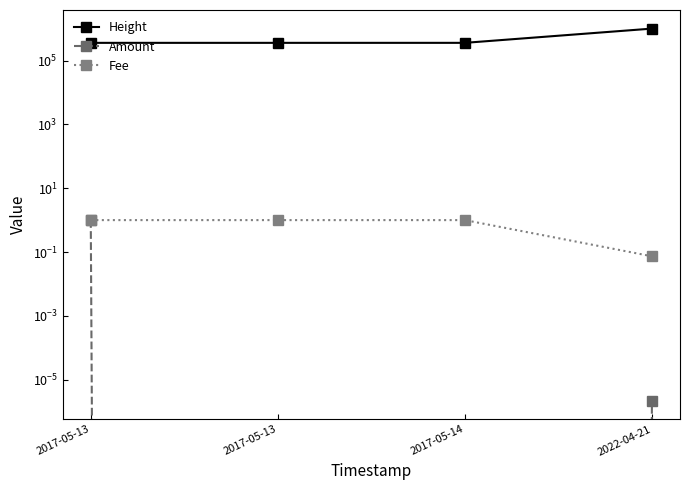

What is the difference between the Height values at 2017-05-13 and 2022-04-21?

645937.0